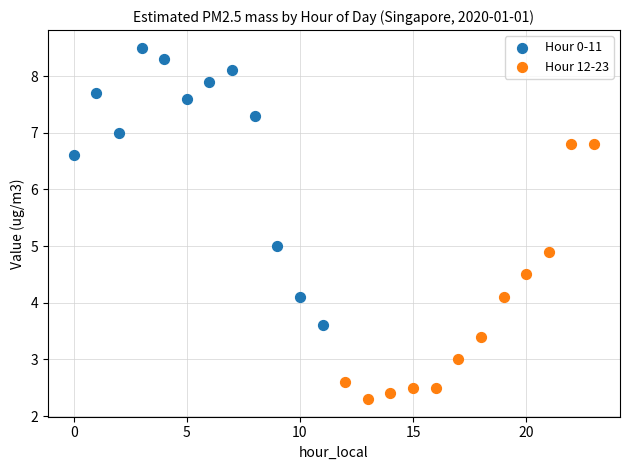

Which series reaches the minimum Y coordinate?

Hour 12-23